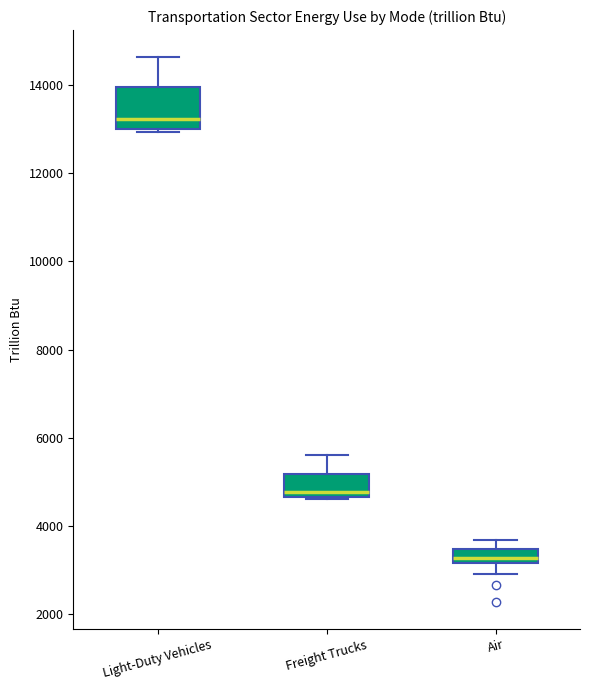

Where is the upper edge of the box for Light-Duty Vehicles on the y-axis? The values are not printed on the chart, so give them approximately, as read against the axis.

14000